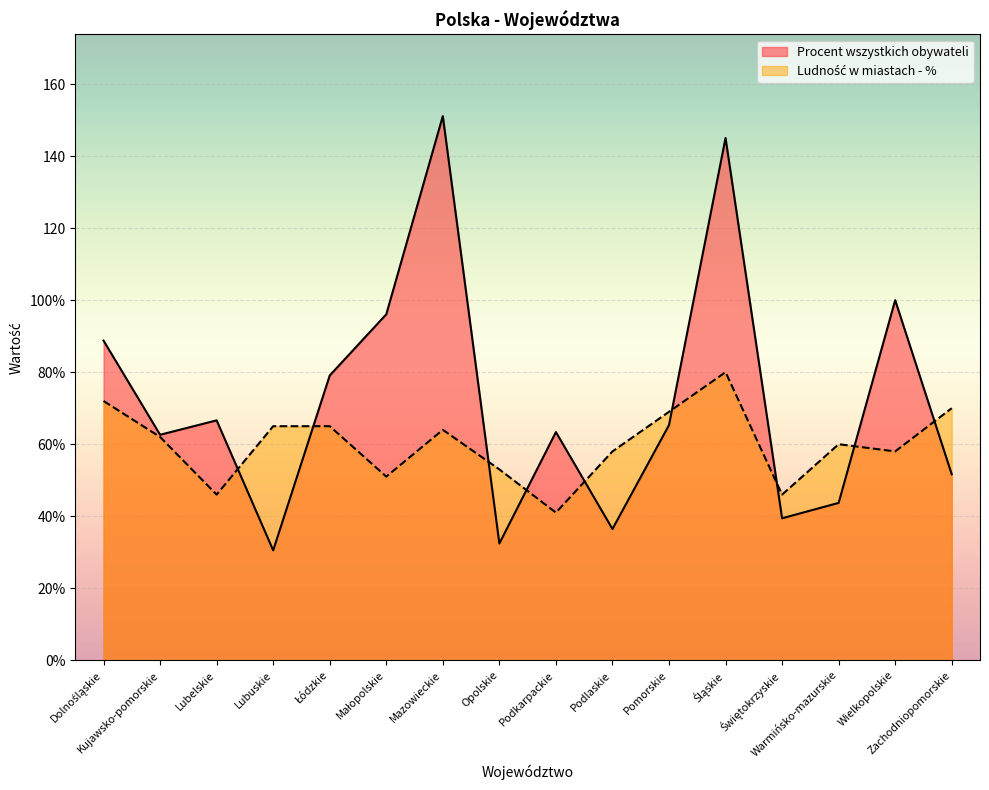

What is the label of the 9th point from the left?

Podkarpackie